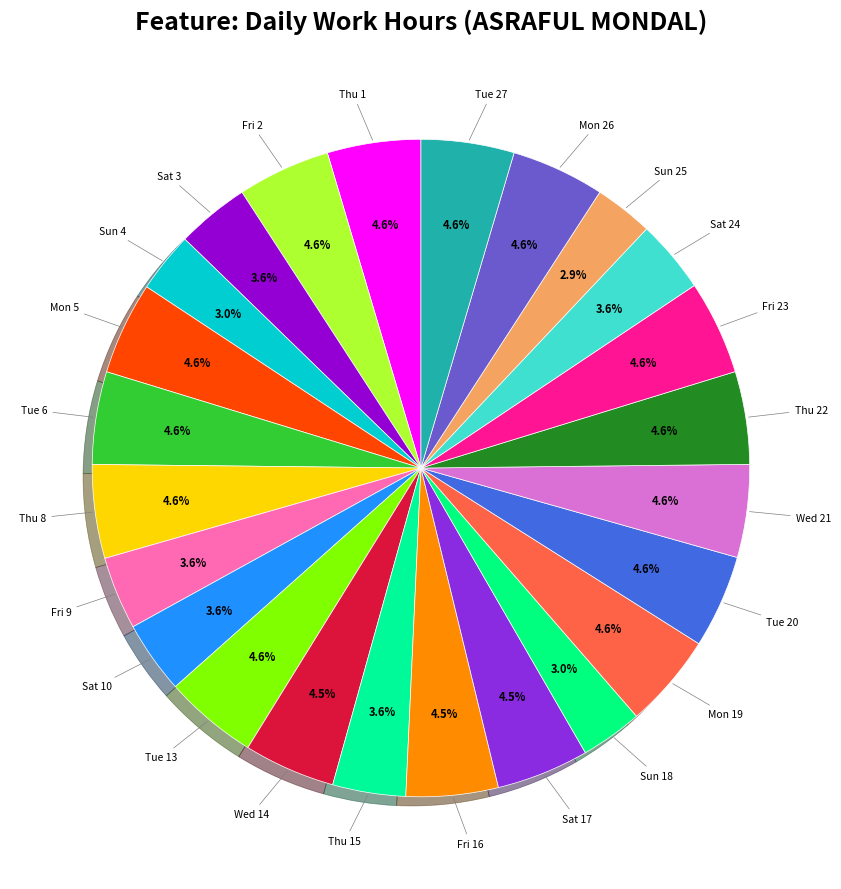

Is it true that Tue 20 is 5% of the pie?

True